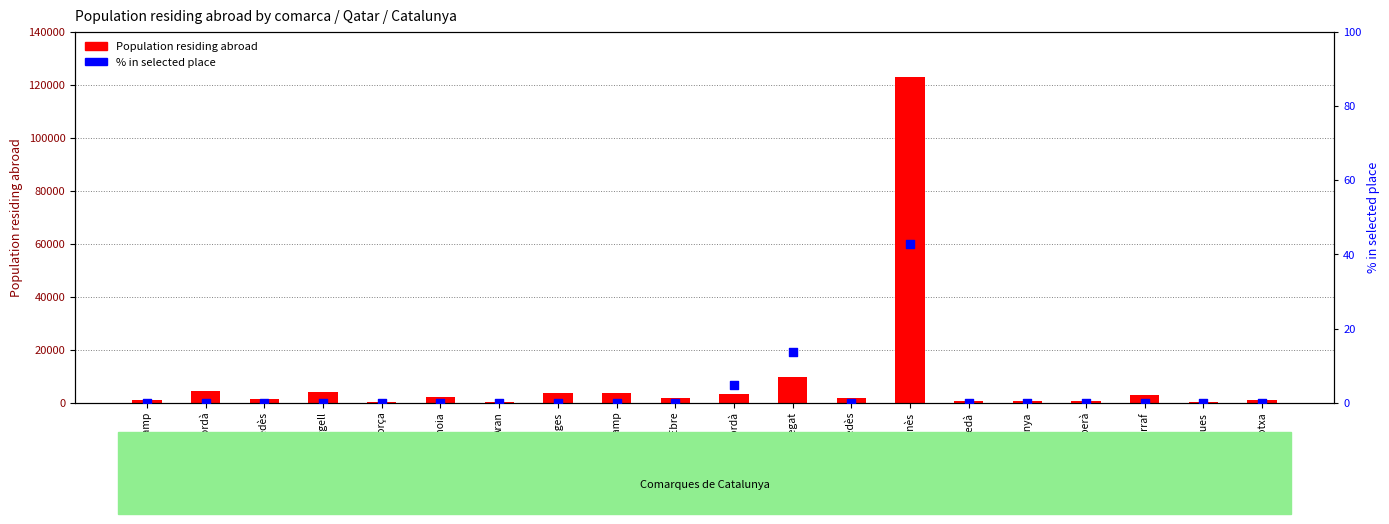

What are all the series names shown in the legend?

Population residing abroad, % in selected place